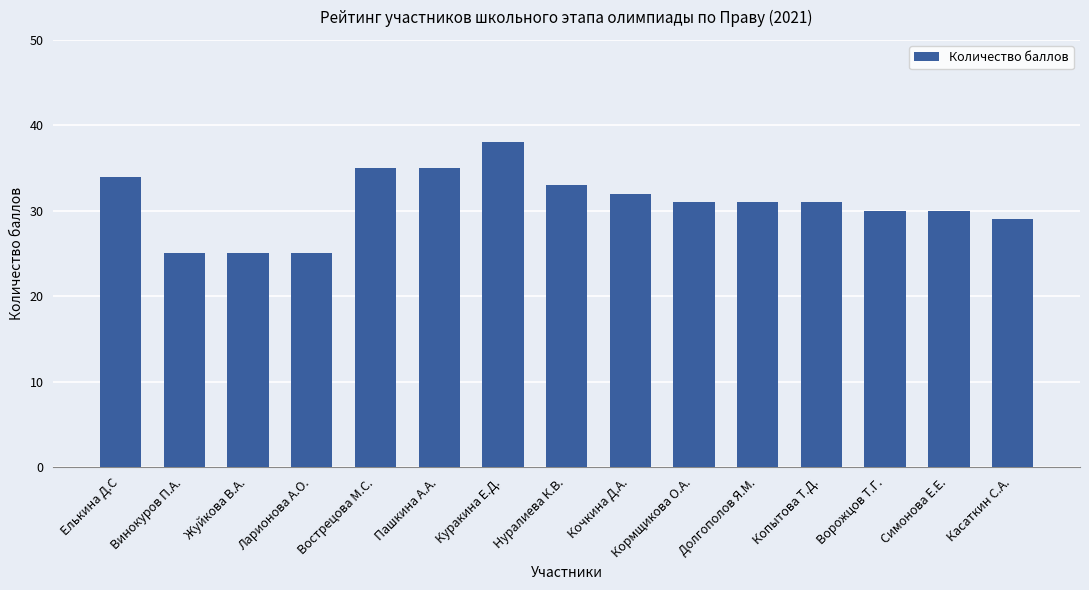

What is the sum of the values at Вострецова М.С. and Ворожцов Т.Г.?

65